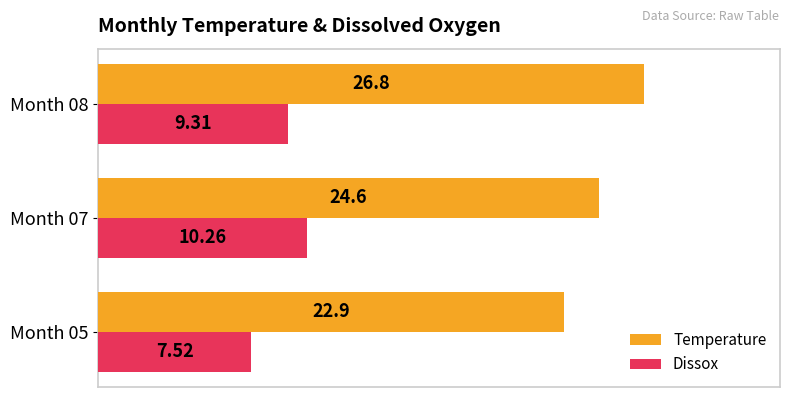

How many series are shown in this chart?

2